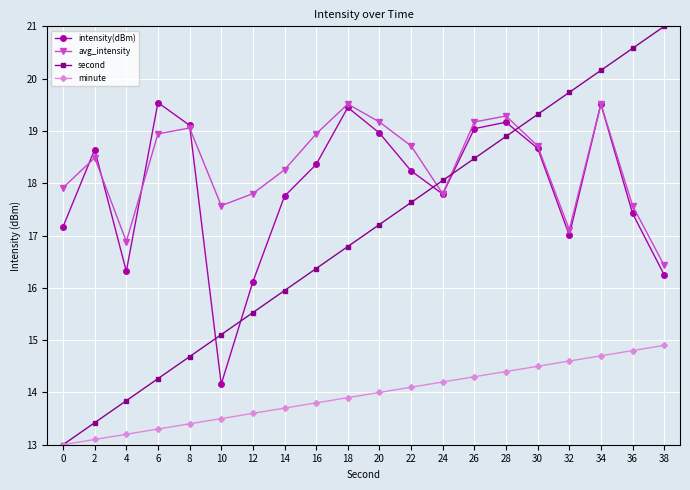

Rank the series at 2 from lowest to highest value.

minute, second, avg_intensity, intensity(dBm)